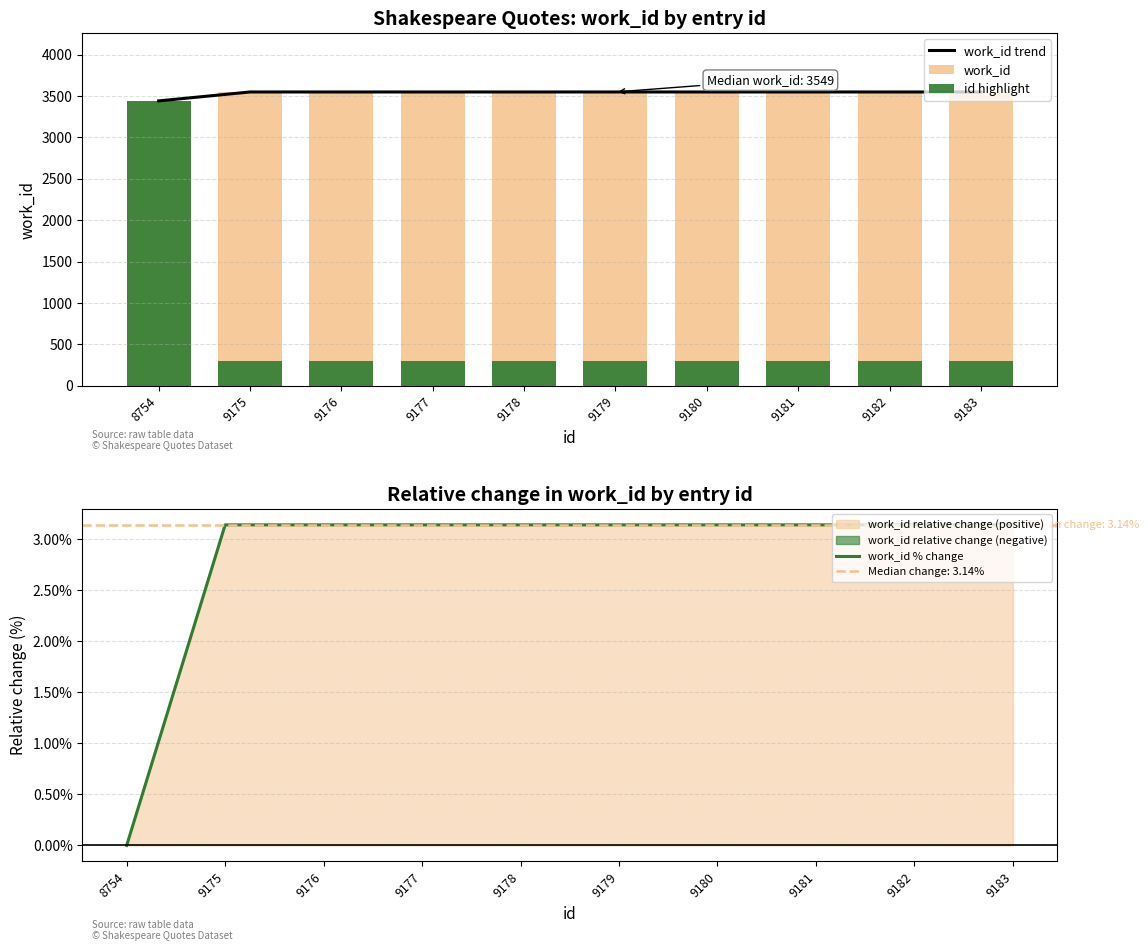

Which series has the largest total across all categories?

work_id trend